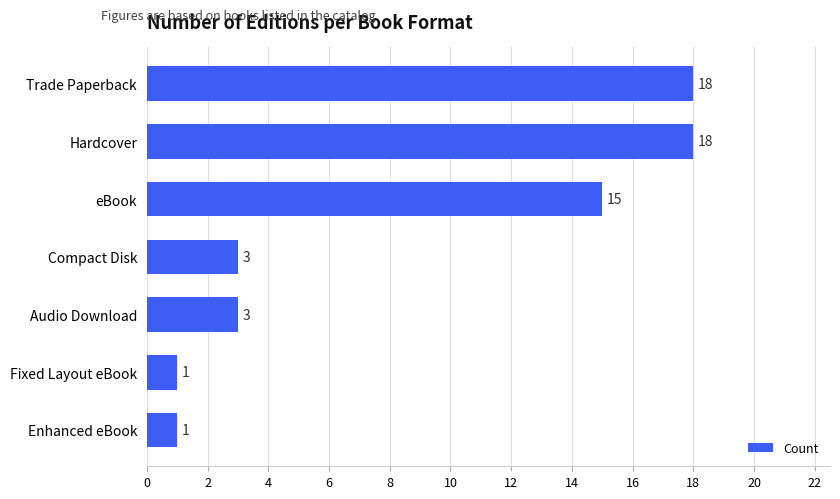

Count the values in the range 1 to 18.

7